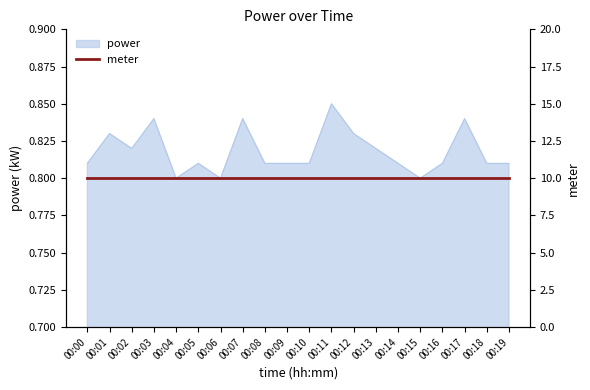

Read the value at 00:05.

0.8